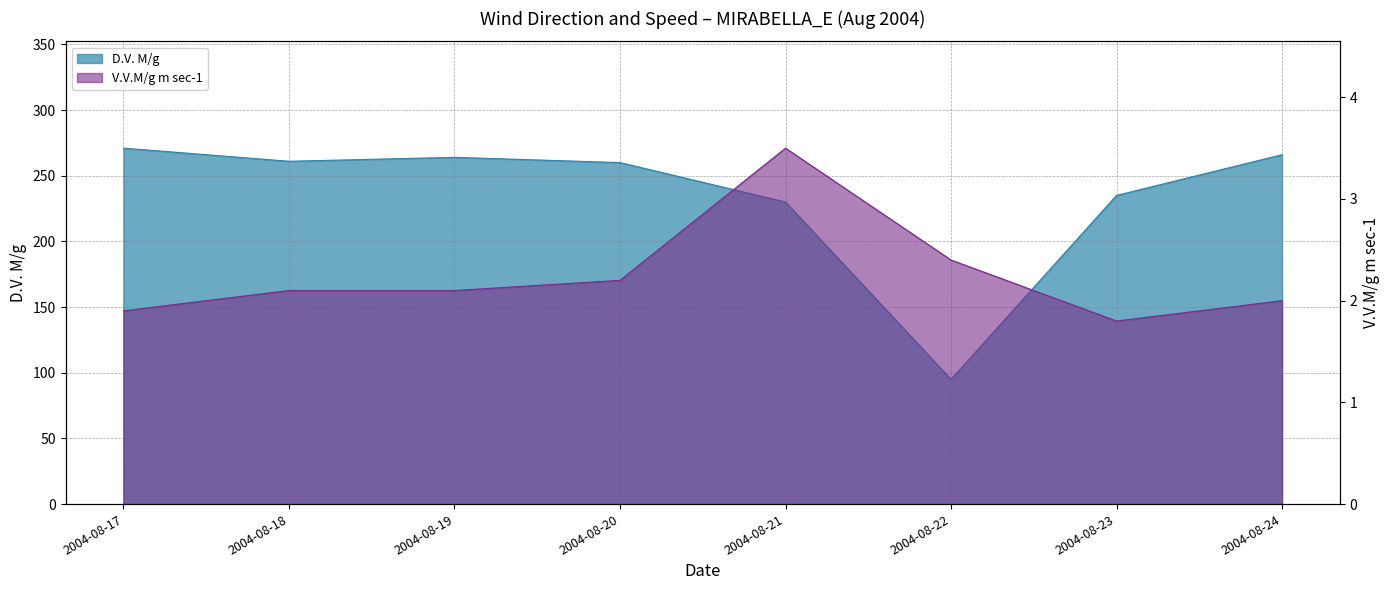

What is the difference between the highest and lowest values at 2004-08-17?

269.1